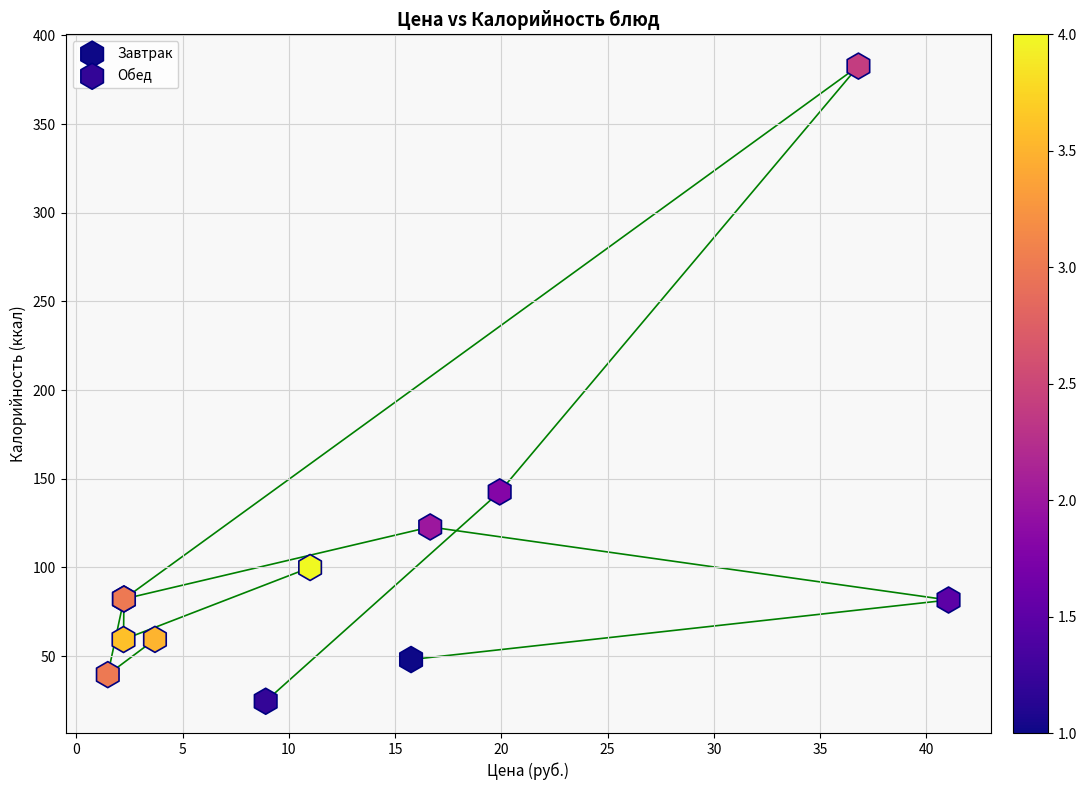

Which series reaches the maximum Y coordinate?

Обед